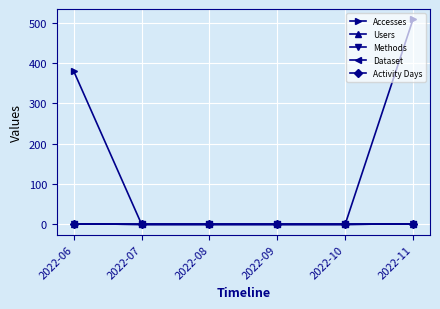

At how many categories does at least one series exceed 450?

1